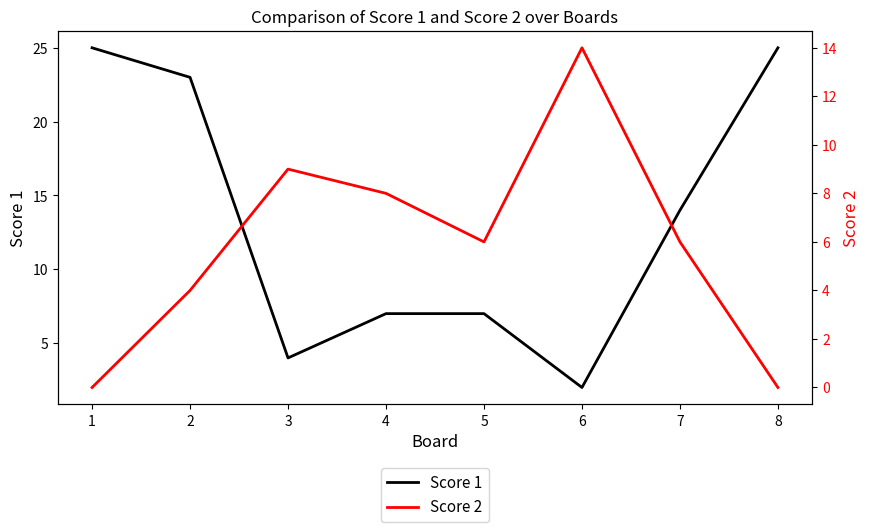

Rank the series by their maximum value, from lowest to highest.

Score 2, Score 1